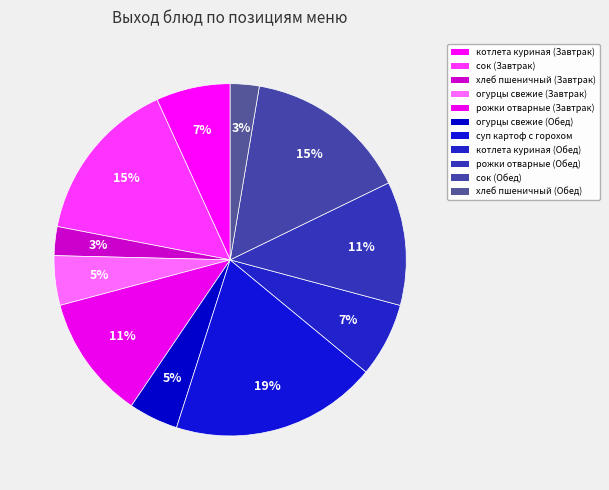

What percentage is the хлеб пшеничный (Обед) slice, to the nearest percent?

3%